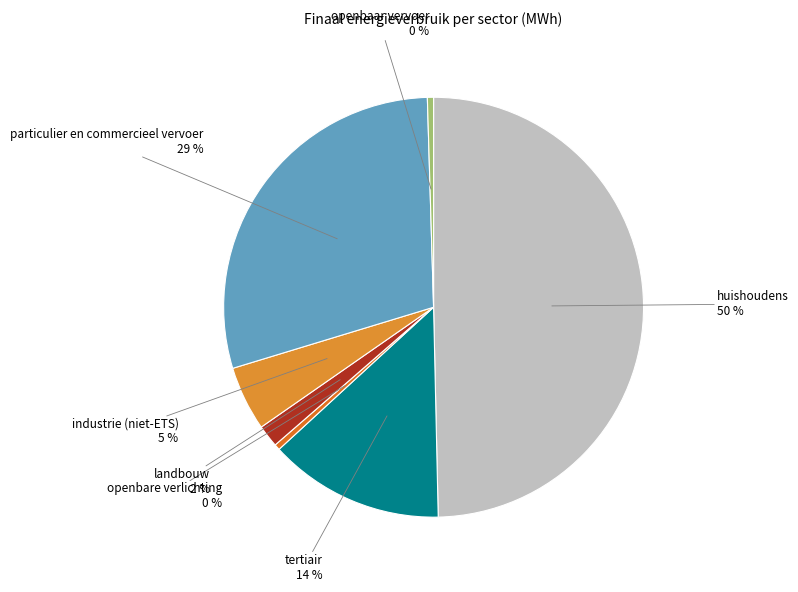

Which has a higher value, openbaar vervoer or tertiair?

tertiair